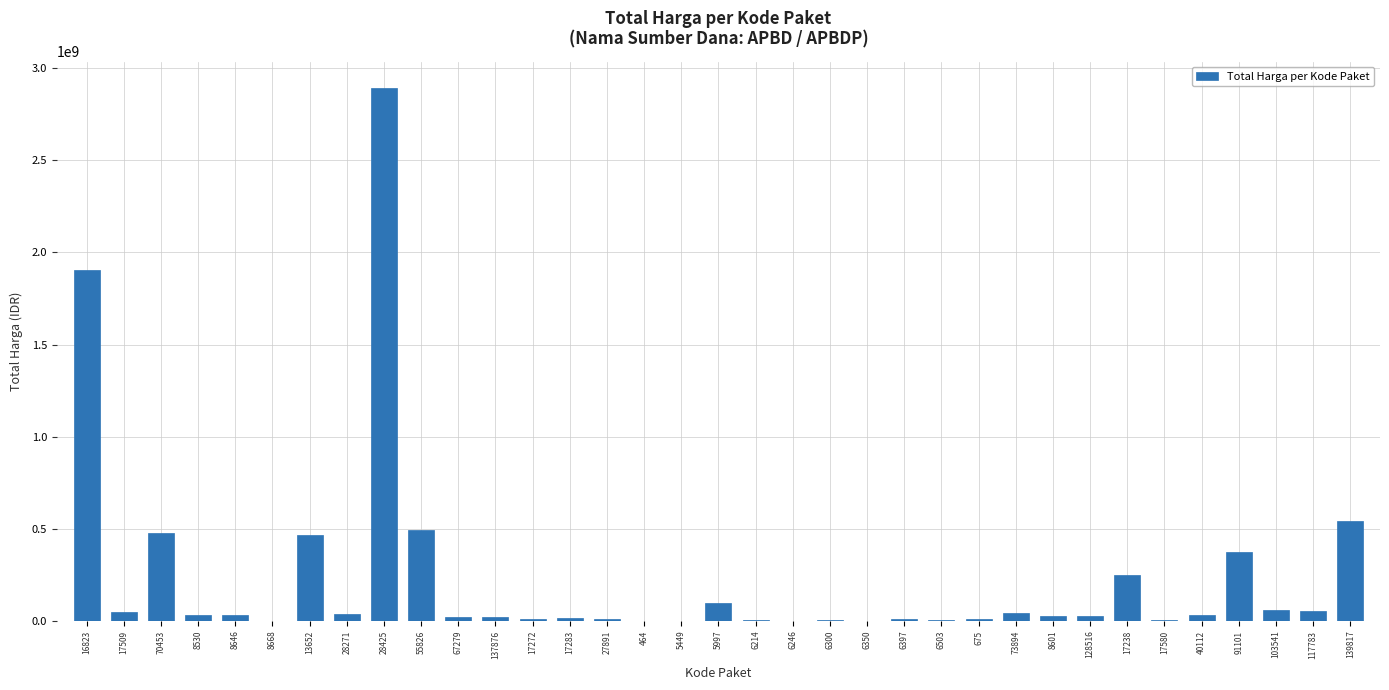

Between 675 and 70453, which is larger?

70453